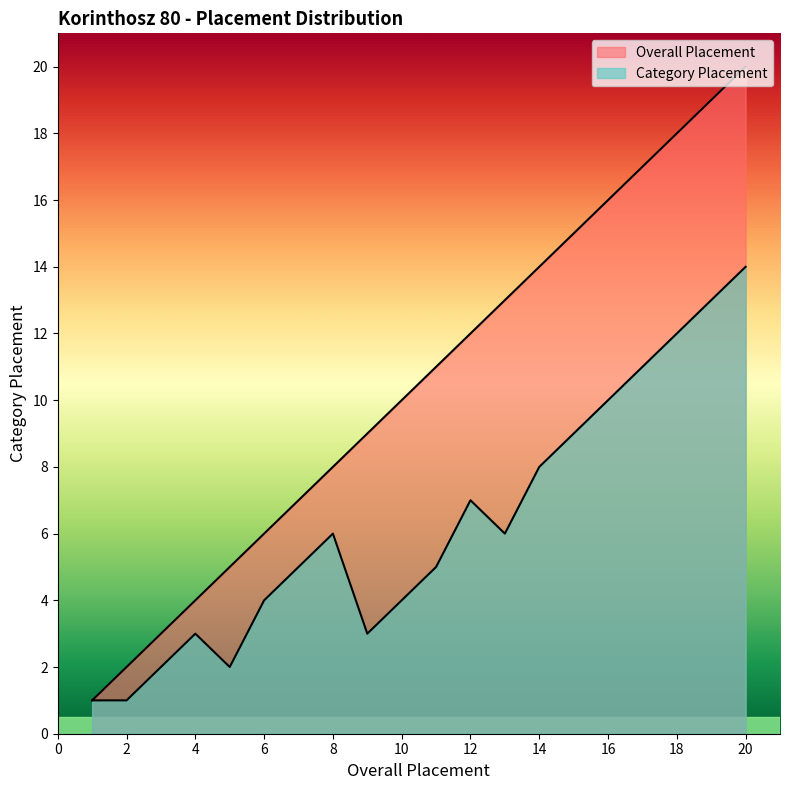

At which category is the sum across all series the highest?

20